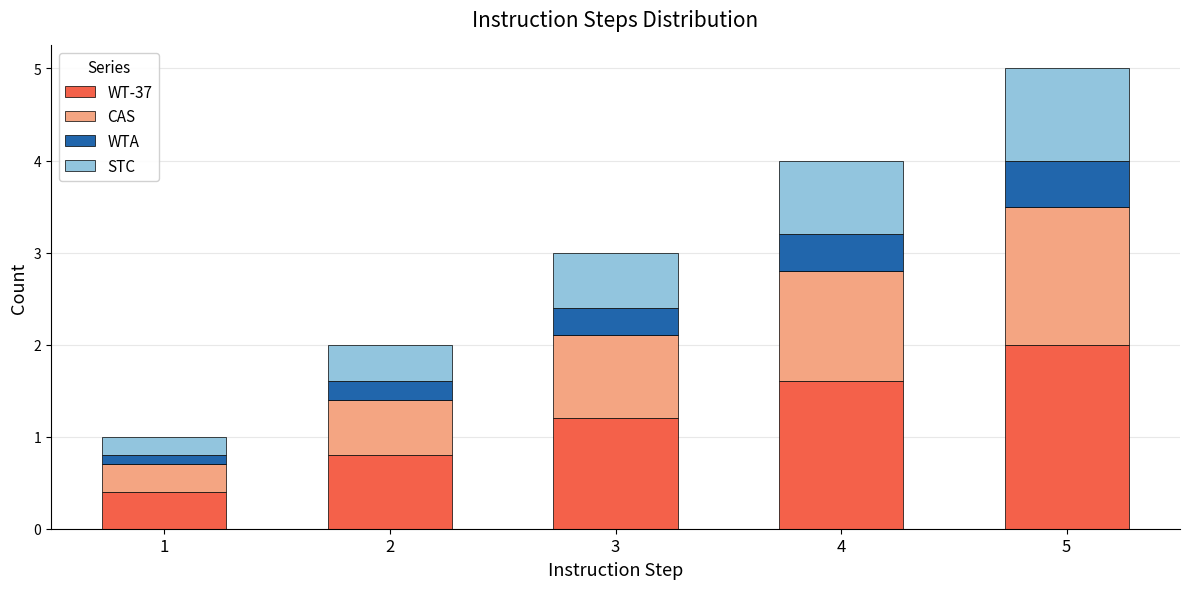

What are all the series names shown in the legend?

WT-37, CAS, WTA, STC